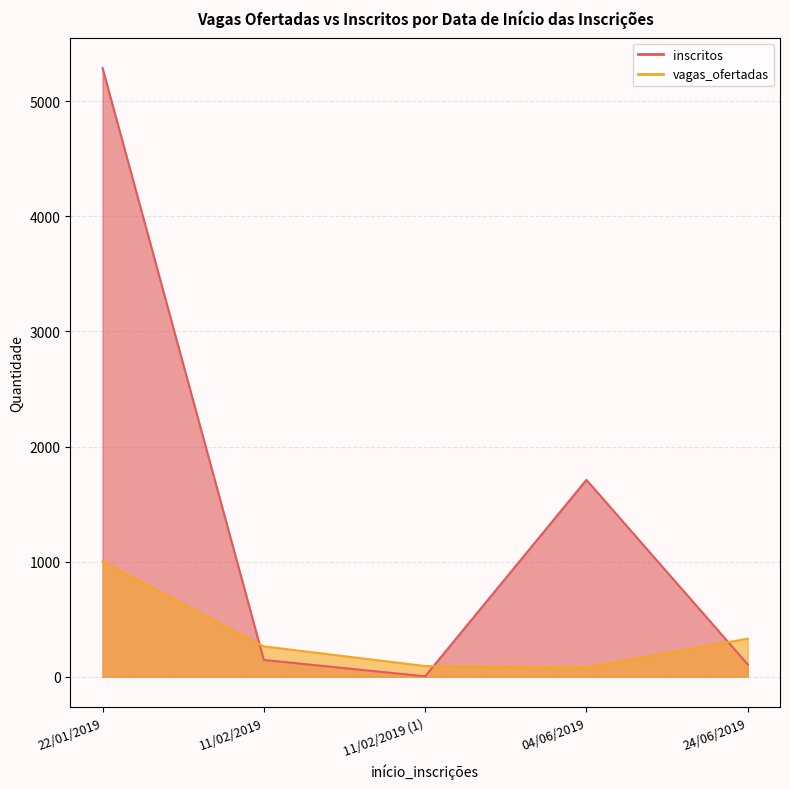

What is the sum of the inscritos values at 22/01/2019 and 24/06/2019?

5395